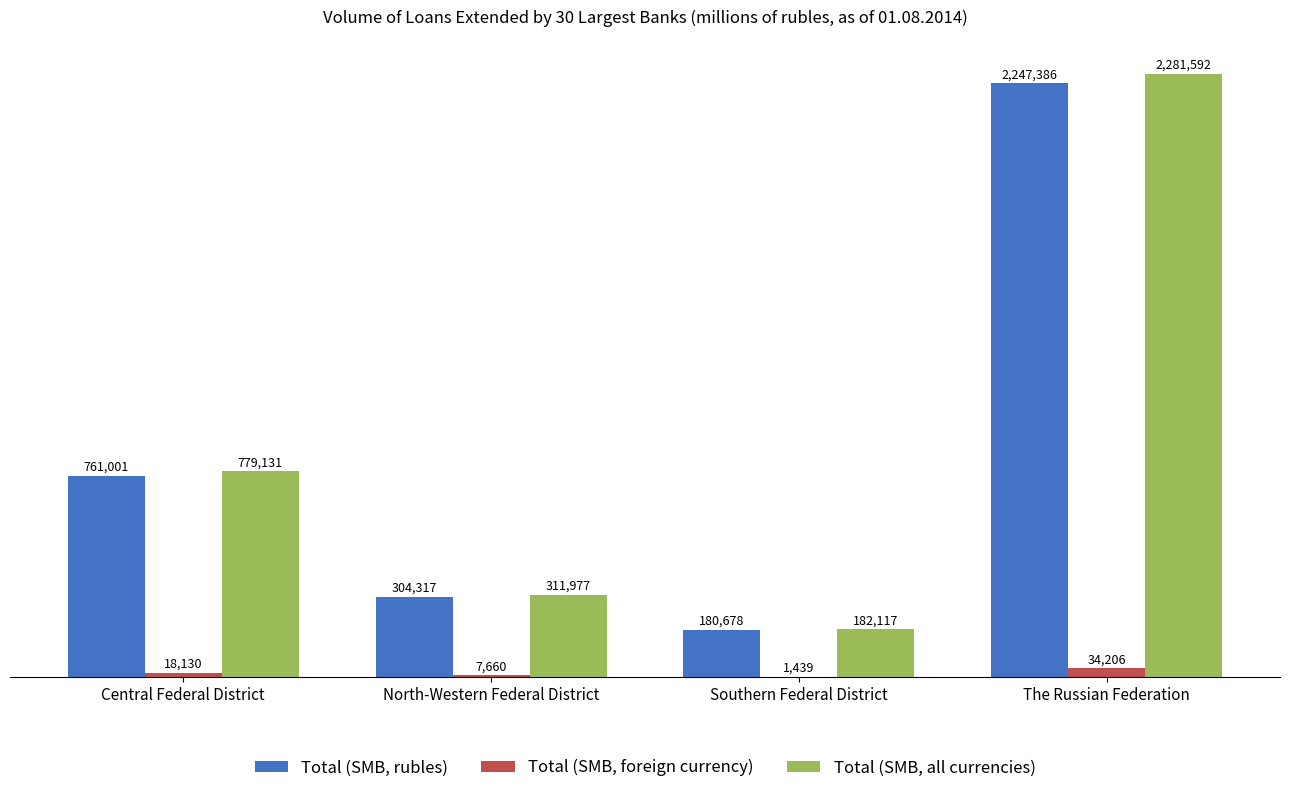

Reading left to right, list all the values displayed in this chart.

Total (SMB, rubles): Central Federal District=761001	North-Western Federal District=304317	Southern Federal District=180678	The Russian Federation=2247386
Total (SMB, foreign currency): Central Federal District=18130	North-Western Federal District=7660	Southern Federal District=1439	The Russian Federation=34206
Total (SMB, all currencies): Central Federal District=779131	North-Western Federal District=311977	Southern Federal District=182117	The Russian Federation=2281592